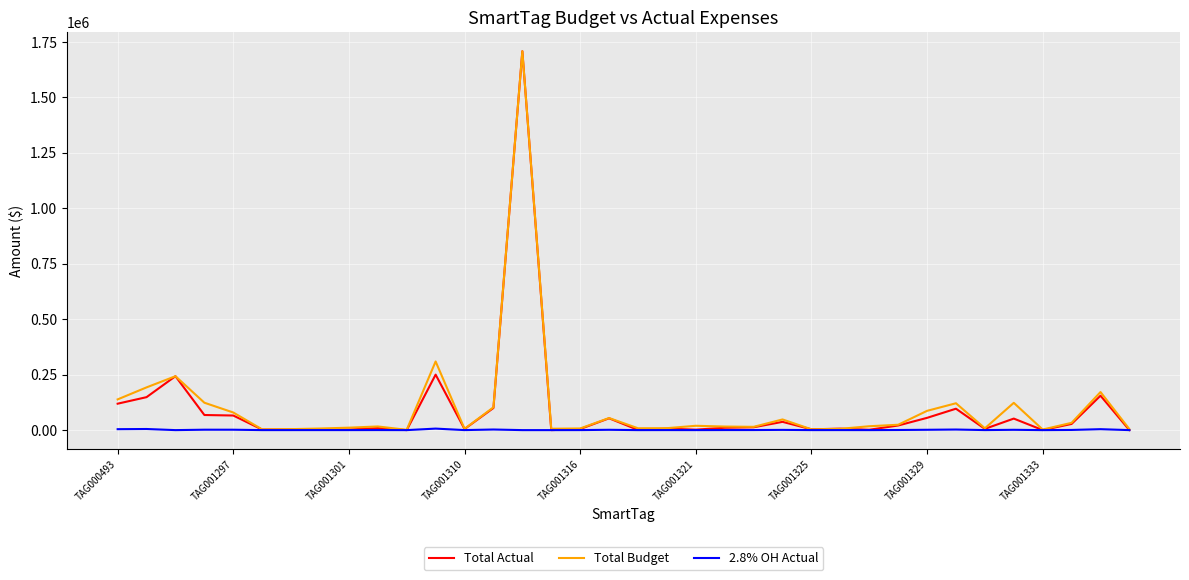

At how many categories does at least one series exceed 763846?

1